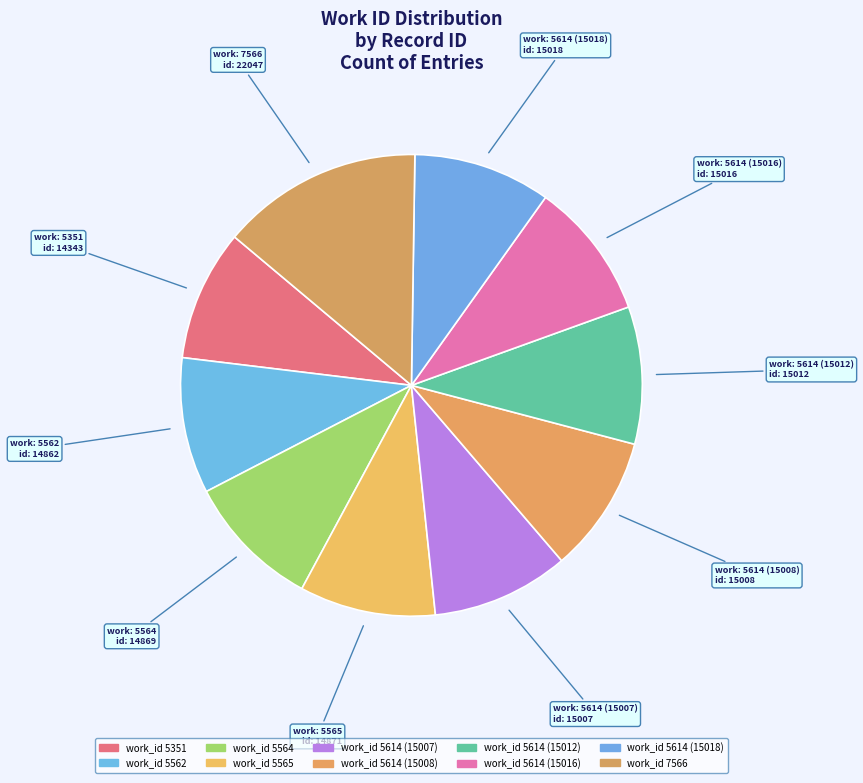

How many segments does this pie chart have?

10